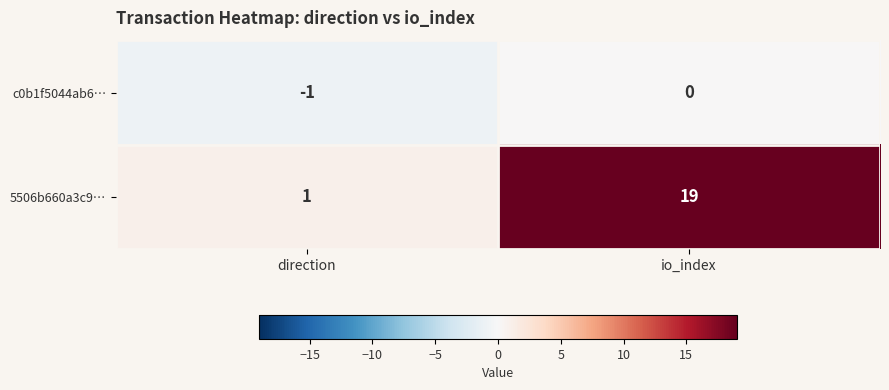

What is the maximum value shown in the chart?

19